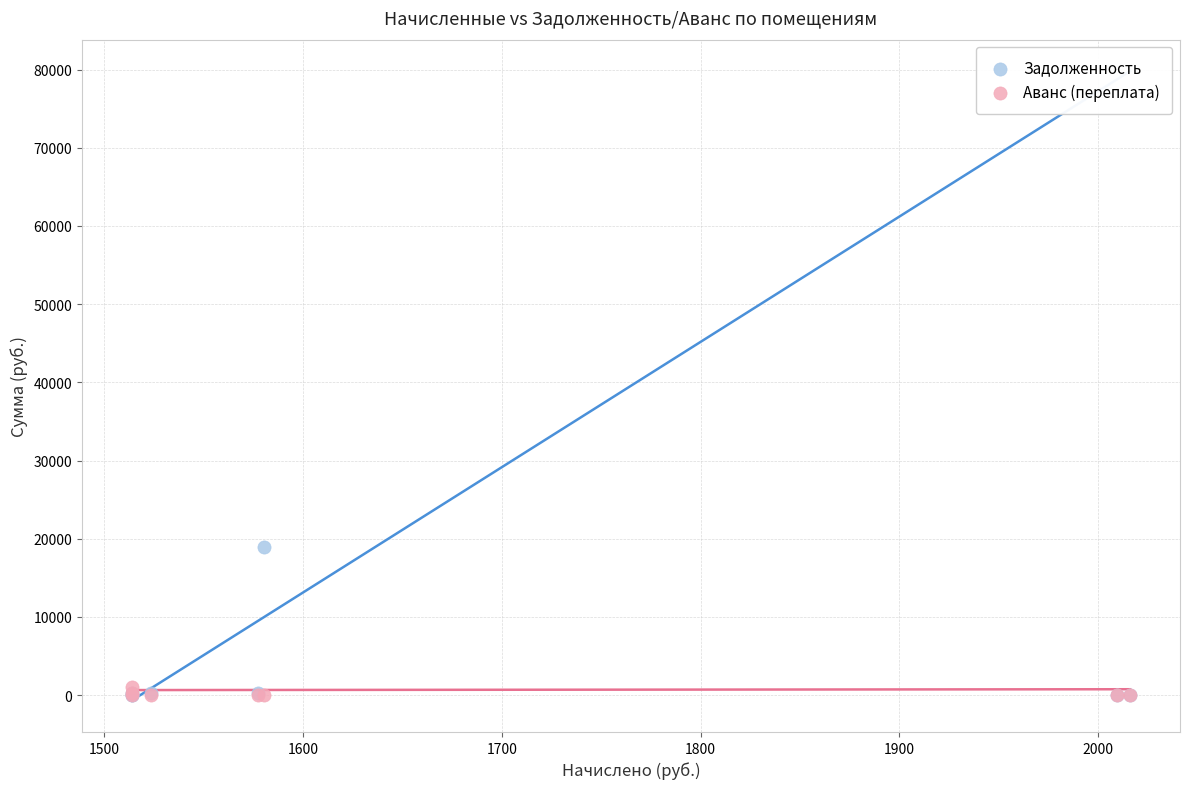

Which series has the largest Y range (max minus min)?

Задолженность